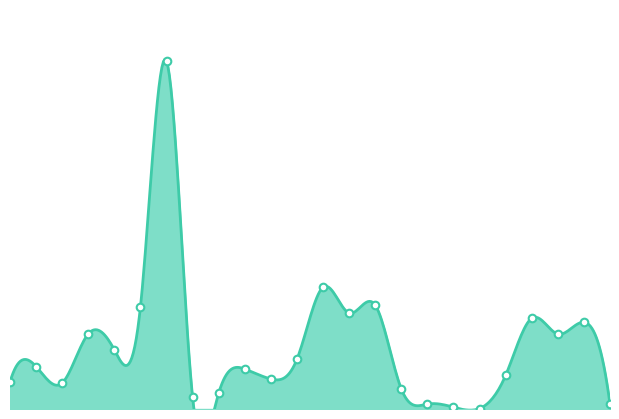

Approximately how many times larger is the value at 242181896 compared to 252671898?

0.5